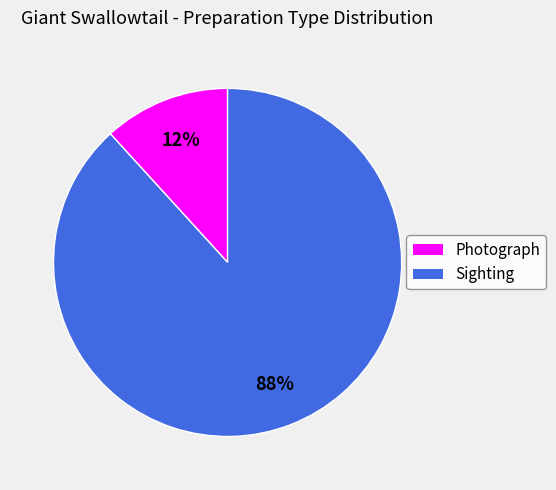

Is there a majority slice in this chart?

Yes